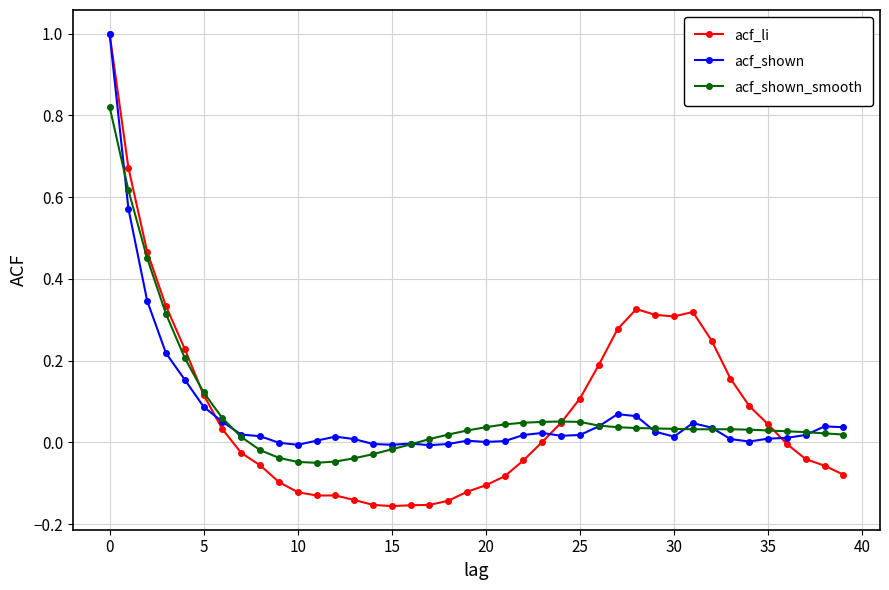

Which series has the largest range (max minus min)?

acf_li